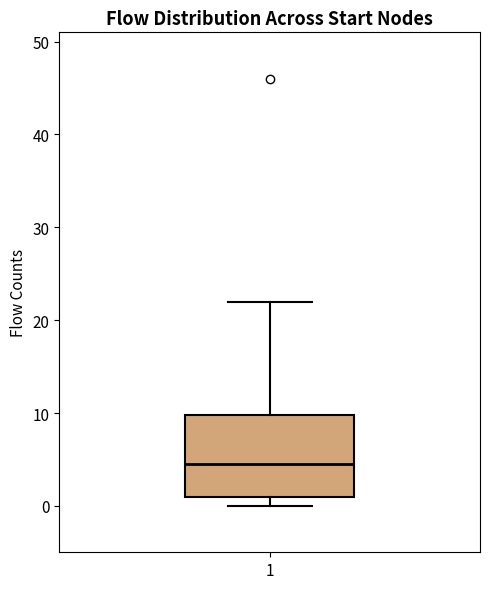

Where is the lower edge of the box at x = 1 on the y-axis? The values are not printed on the chart, so give them approximately, as read against the axis.

1